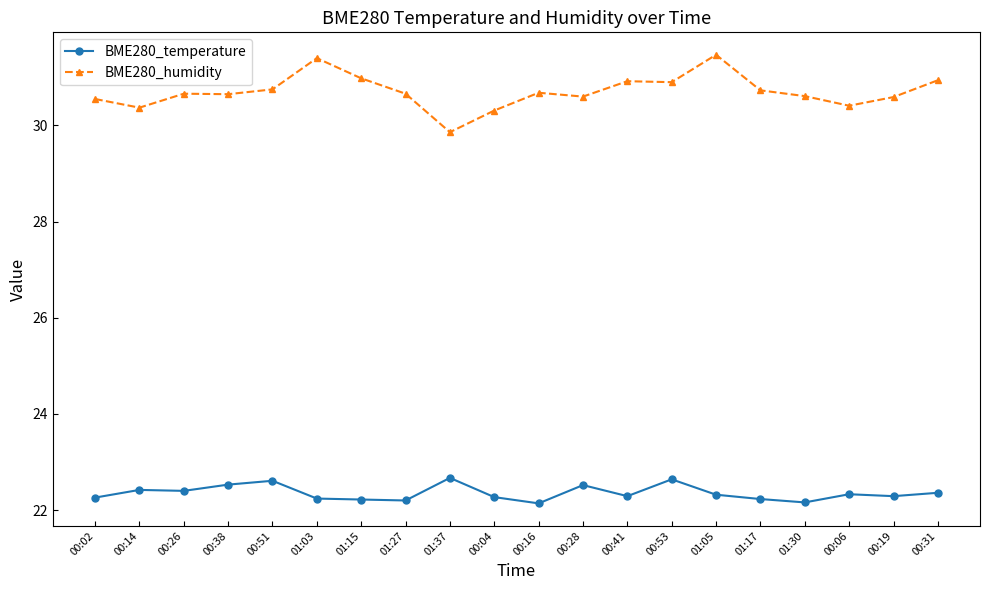

How many distinct data groups are displayed?

2